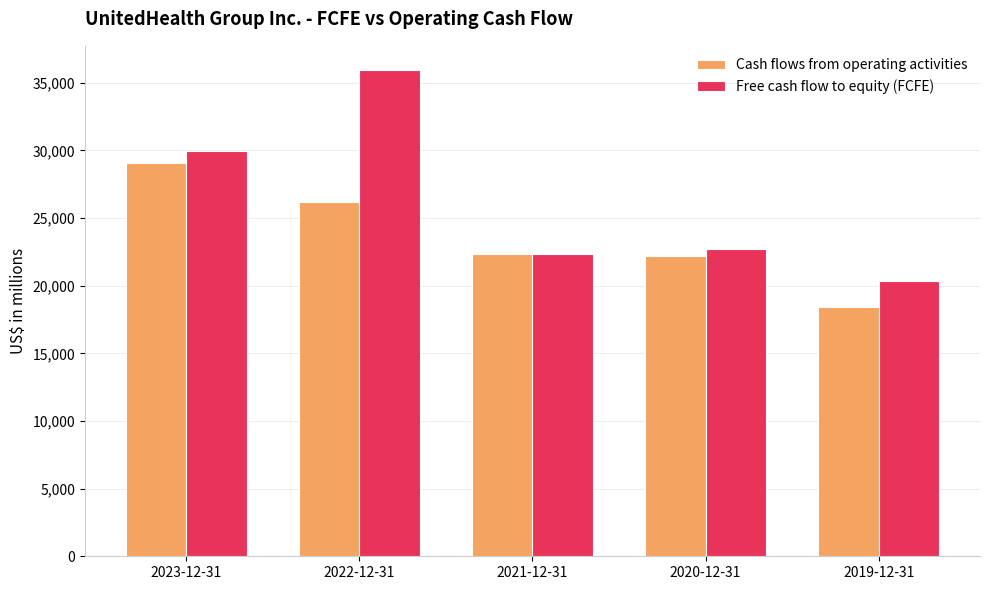

List the series in order of their peak value, highest first.

Free cash flow to equity (FCFE), Cash flows from operating activities